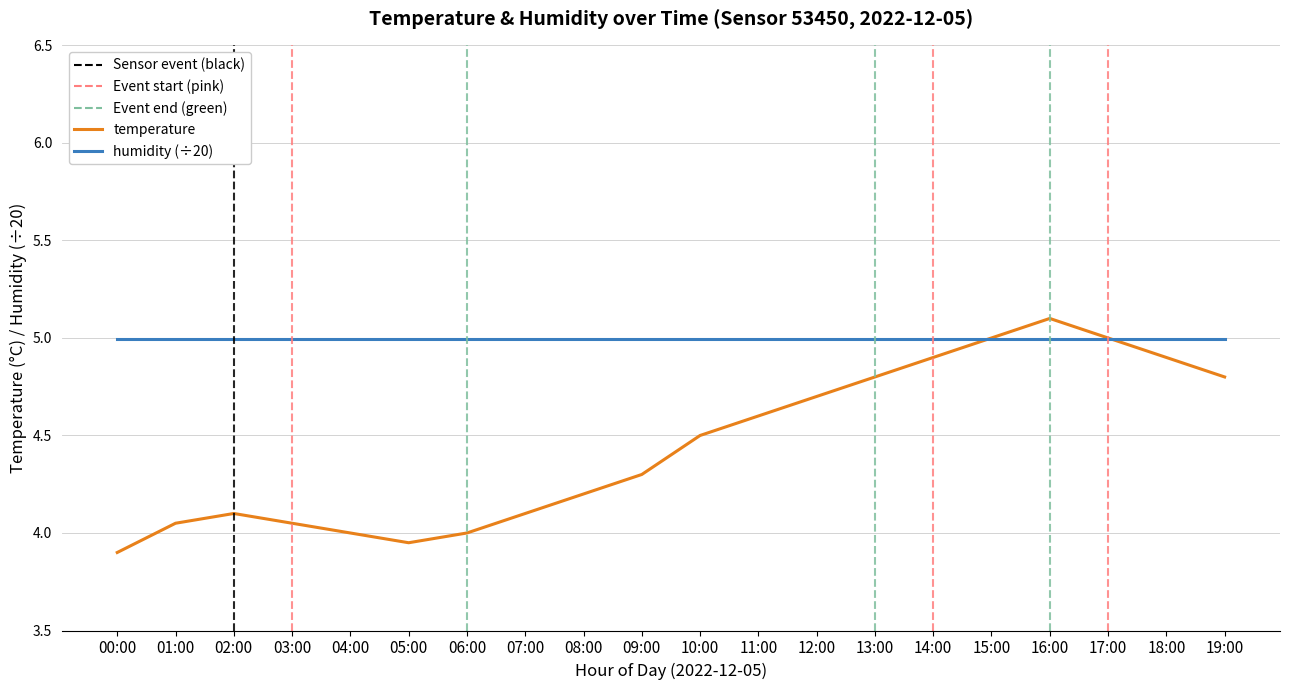

List the series in order of their overall mean, lowest first.

temperature, humidity (÷20)